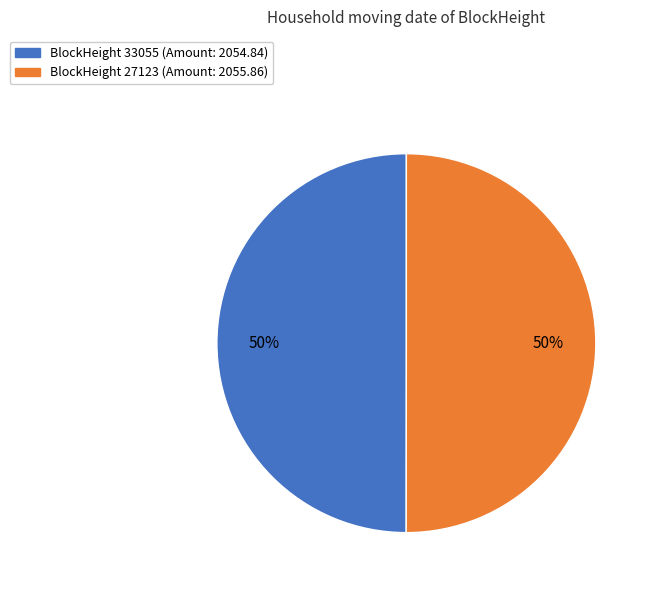

To the nearest percent, what is the average slice percentage?

50%